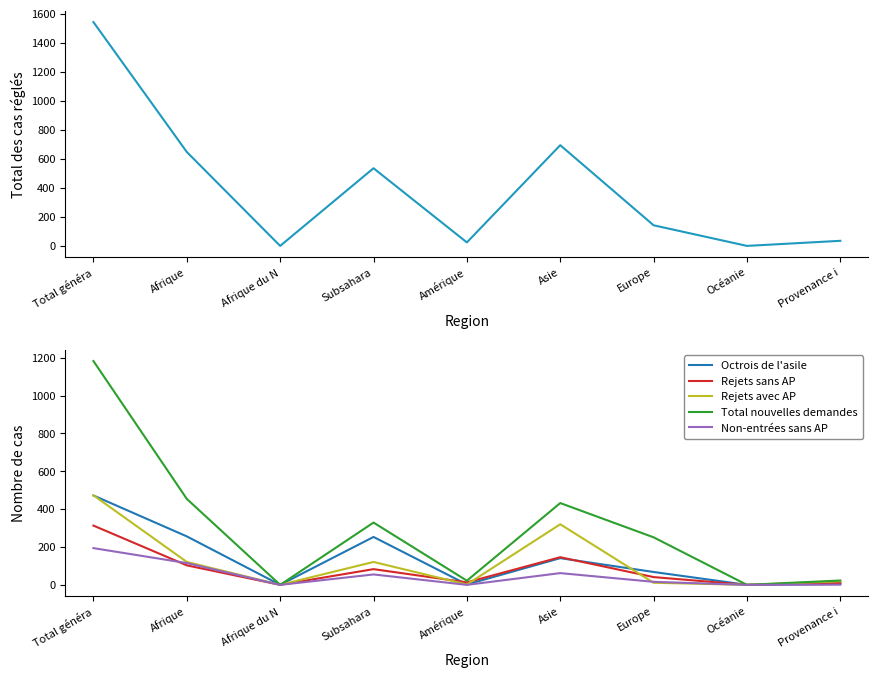

What is the difference between the Rejets avec AP values at Océanie and Asie?

320